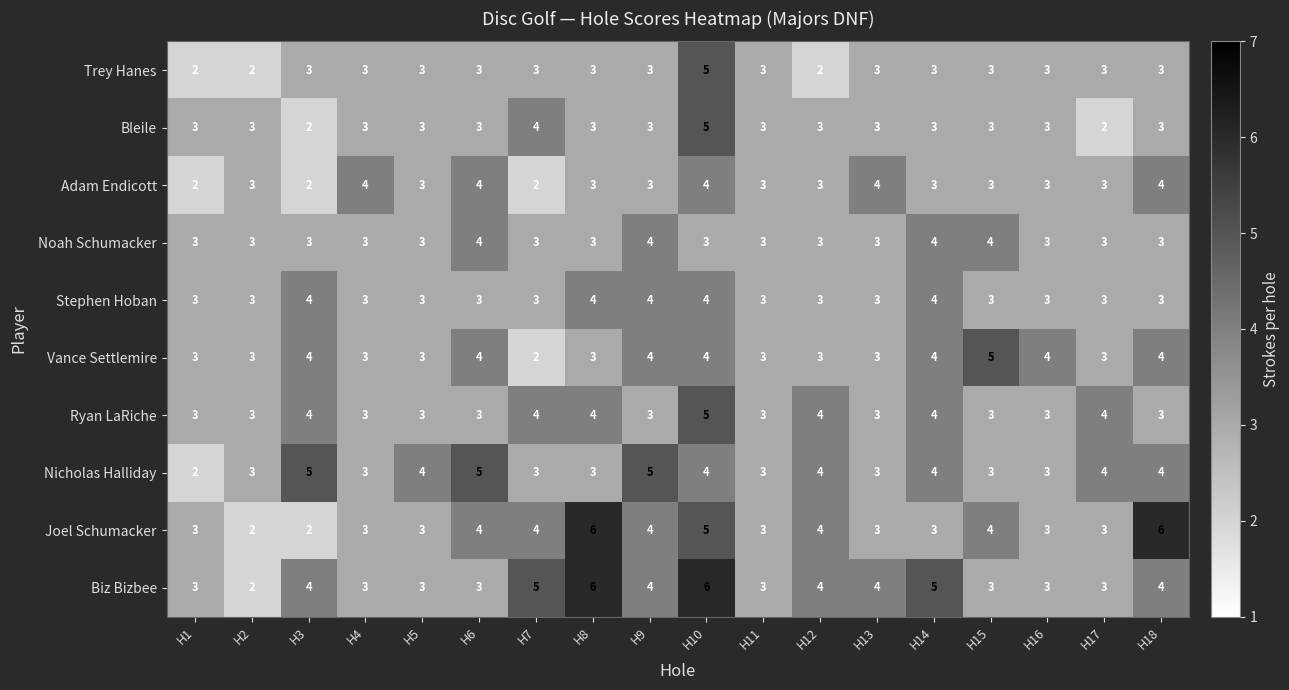

Count the Nicholas Halliday values in the range 3 to 4.

14